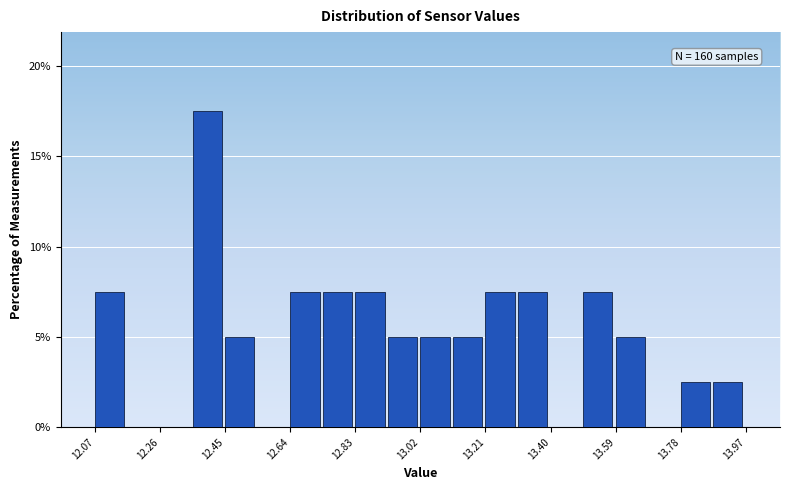

Which range on the x-axis has the tallest bar?

12.355 to 12.450